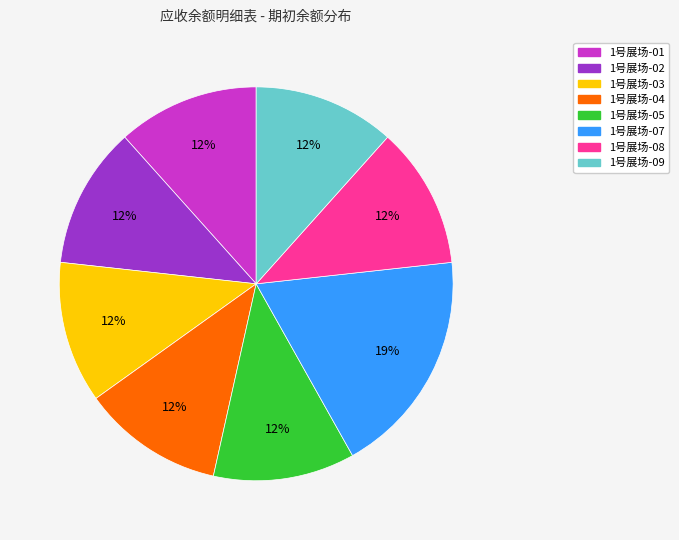

True or false: 1号展场-08 accounts for 1% of the total.

False